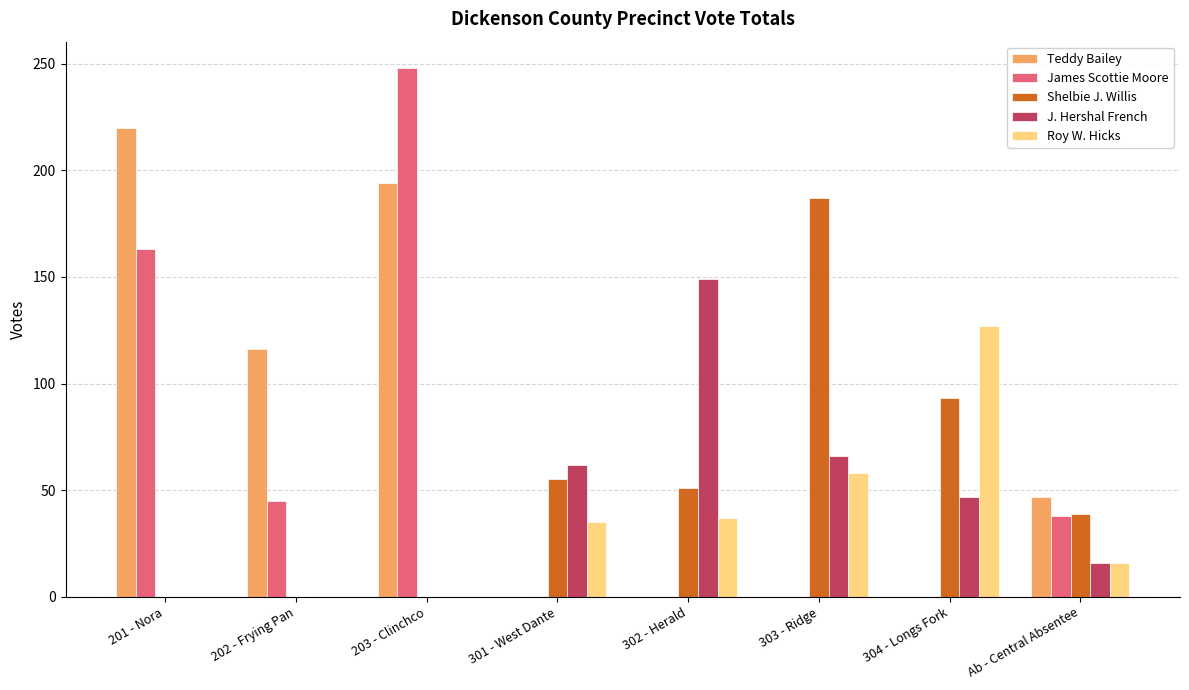

How many groups of bars are there?

8